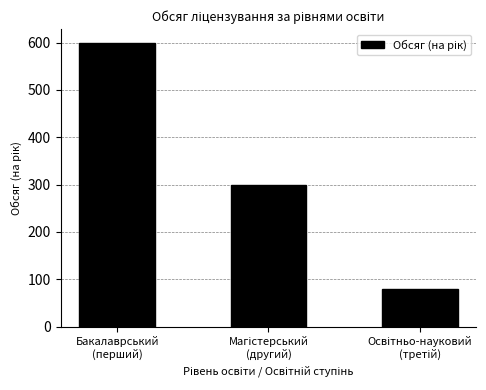

What is the value of the 3rd bar from the left?

80